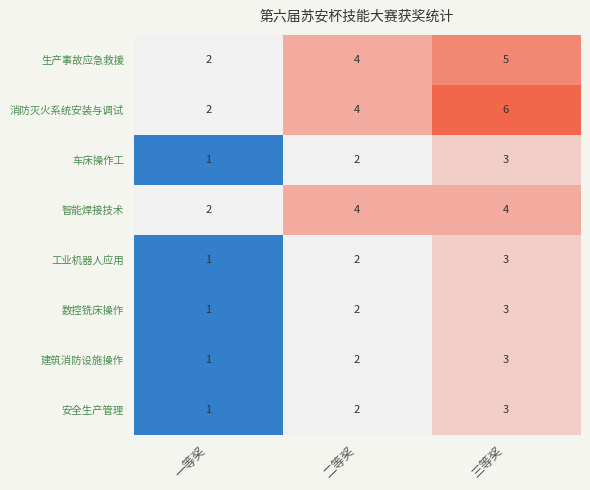

Reading left to right, transcribe all the data shown in this chart.

生产事故应急救援: 2	4	5
消防灭火系统安装与调试: 2	4	6
车床操作工: 1	2	3
智能焊接技术: 2	4	4
工业机器人应用: 1	2	3
数控铣床操作: 1	2	3
建筑消防设施操作: 1	2	3
安全生产管理: 1	2	3